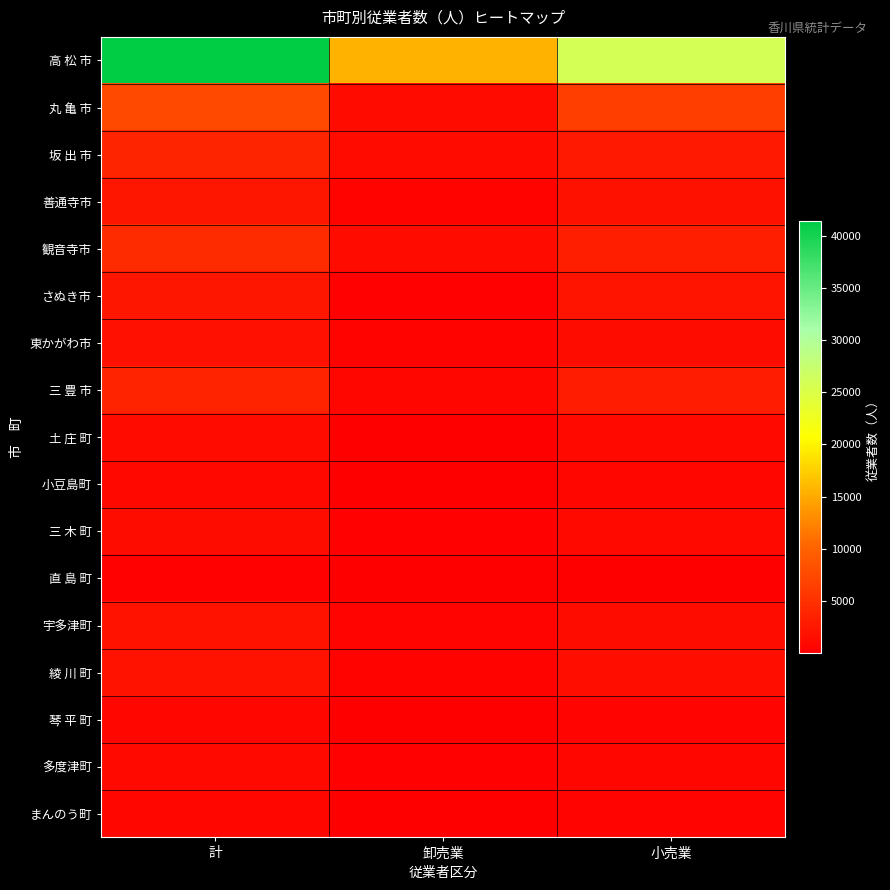

Rank the series by their maximum value, from highest to lowest.

高 松 市, 丸 亀 市, 観音寺市, 坂 出 市, 三 豊 市, さぬき市, 善通寺市, 宇多津町, 綾 川 町, 東かがわ市, 三 木 町, 土 庄 町, 多度津町, 小豆島町, まんのう町, 琴 平 町, 直 島 町